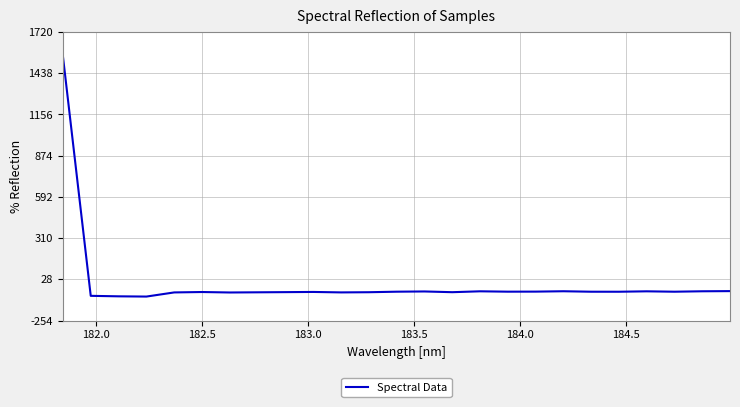

What is the difference between the maximum and minimum values?

1645.0